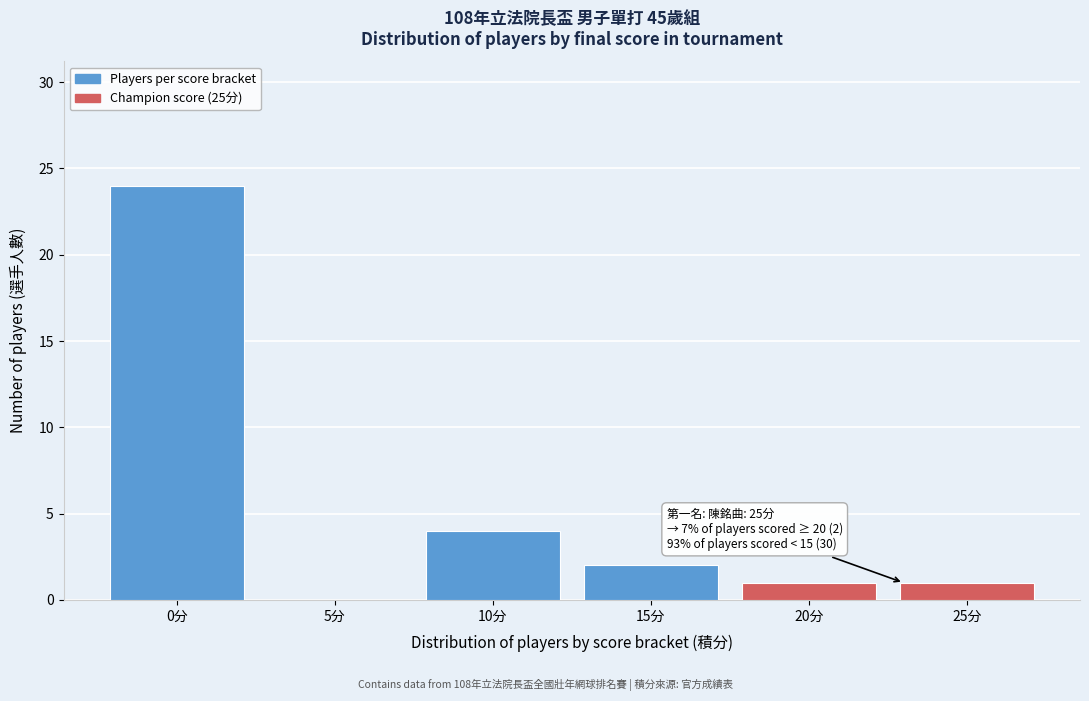

Reading left to right, transcribe all the data shown in this chart.

0分=24	5分=0	10分=4	15分=2	20分=1	25分=1